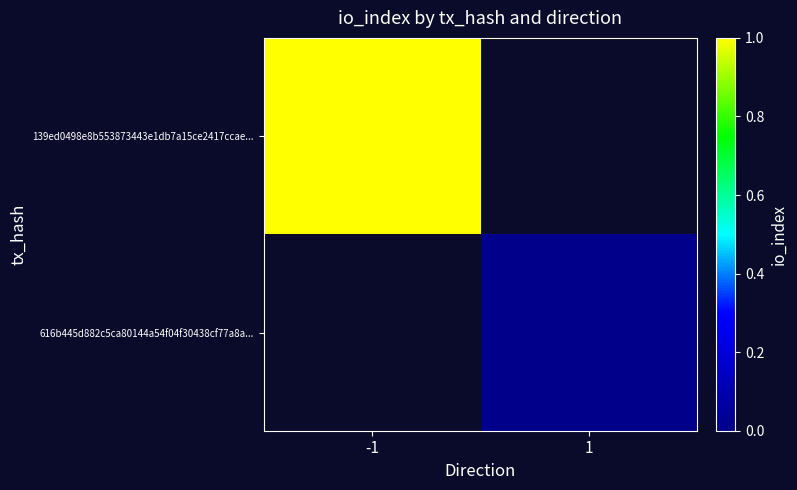

How many series are shown in this chart?

2